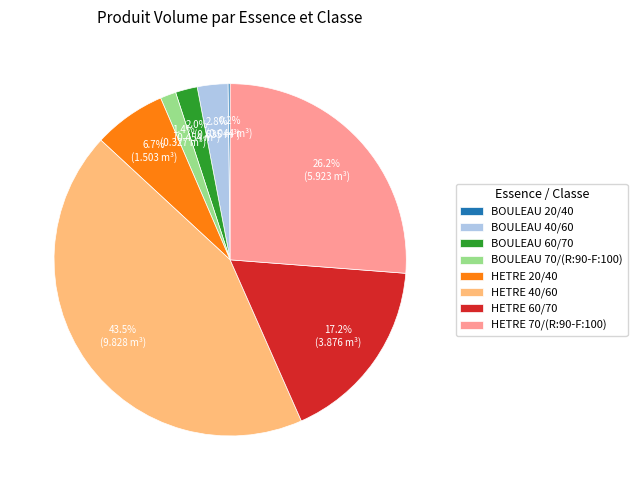

Is it true that HETRE 70/(R:90-F:100) is 26% of the pie?

True